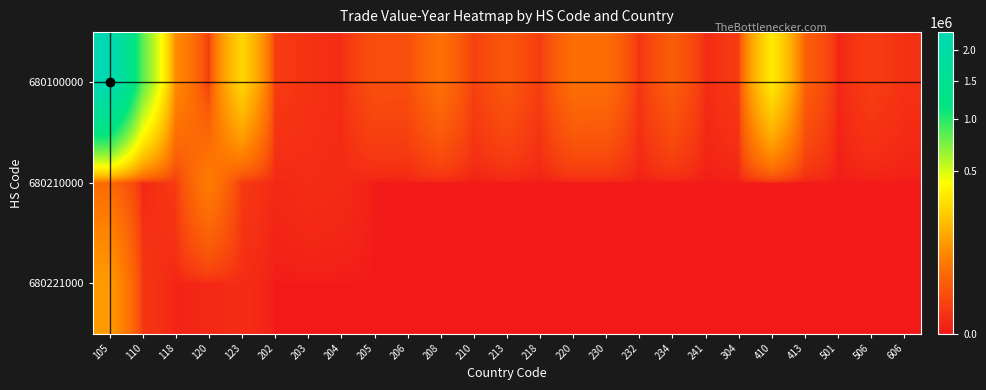

Which series has the widest spread of values?

680100000